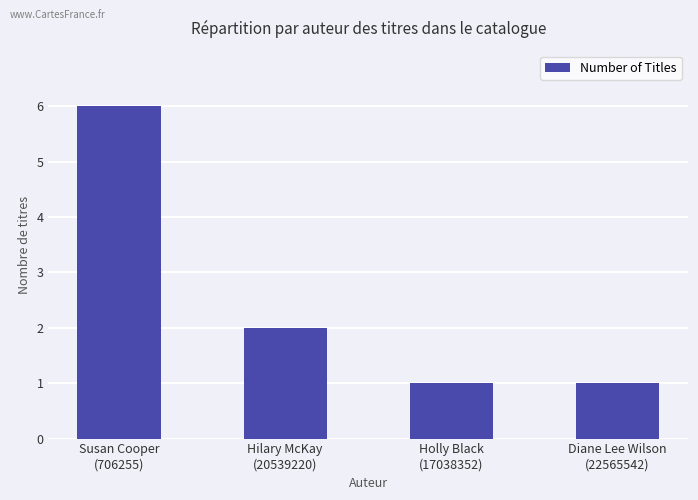

What position from the left is Diane Lee Wilson
(22565542)?

4